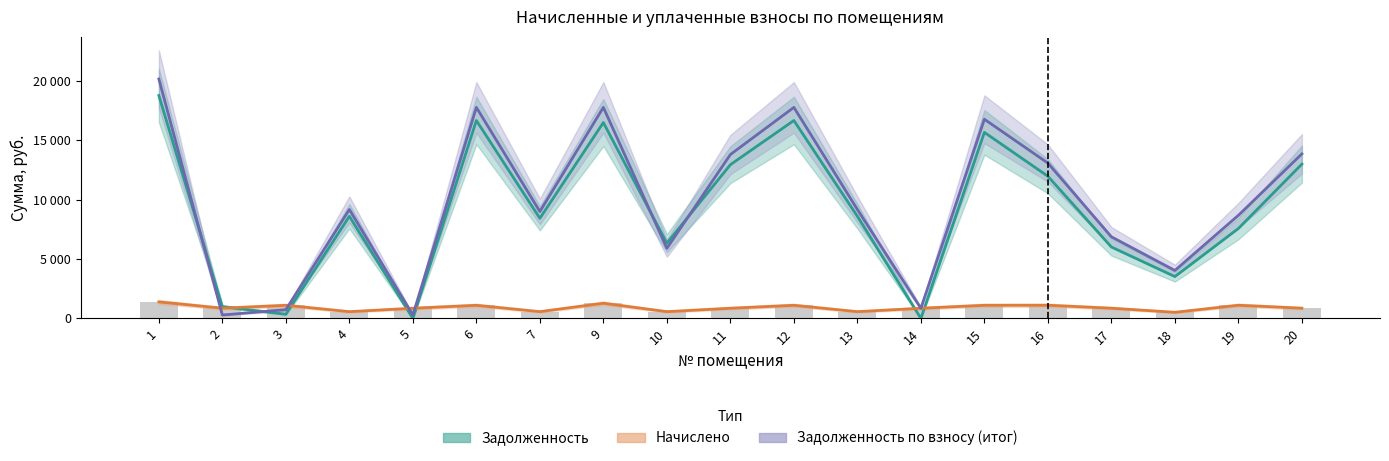

What is the sum of the задолженность_2 values at 4 and 20?

23027.4